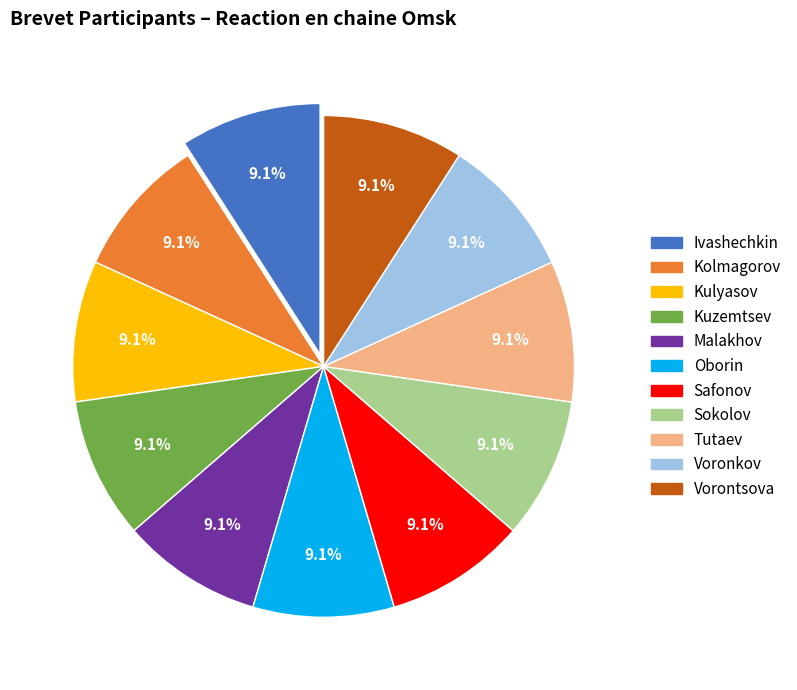

Does any single category account for the majority?

No